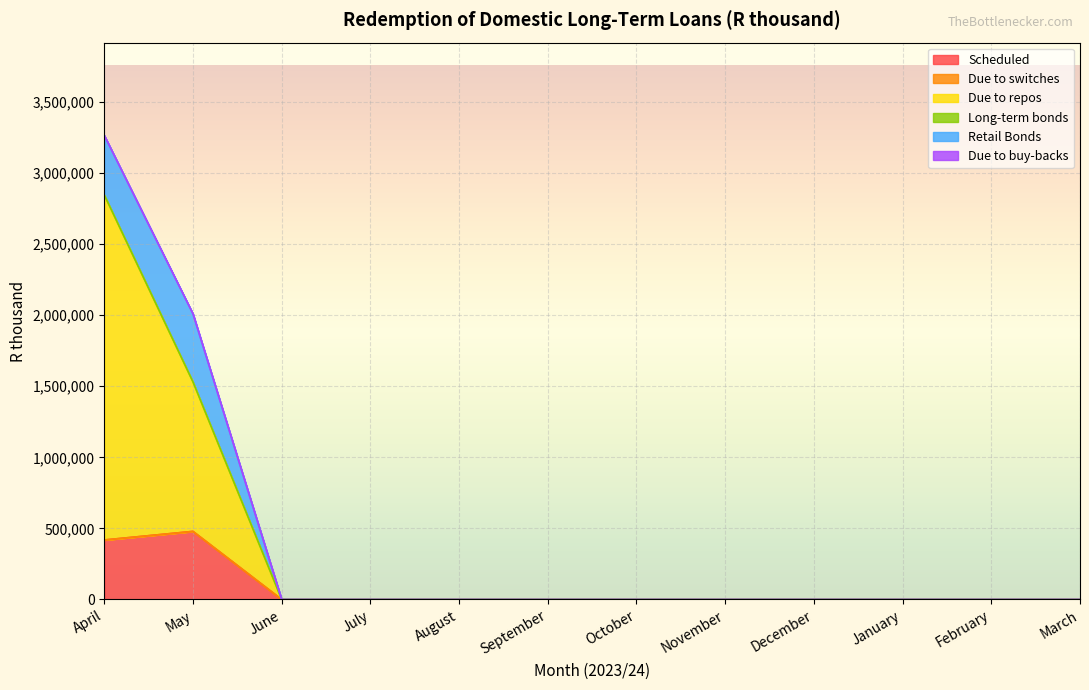

Does the chart display data point markers on the line(s)?

No